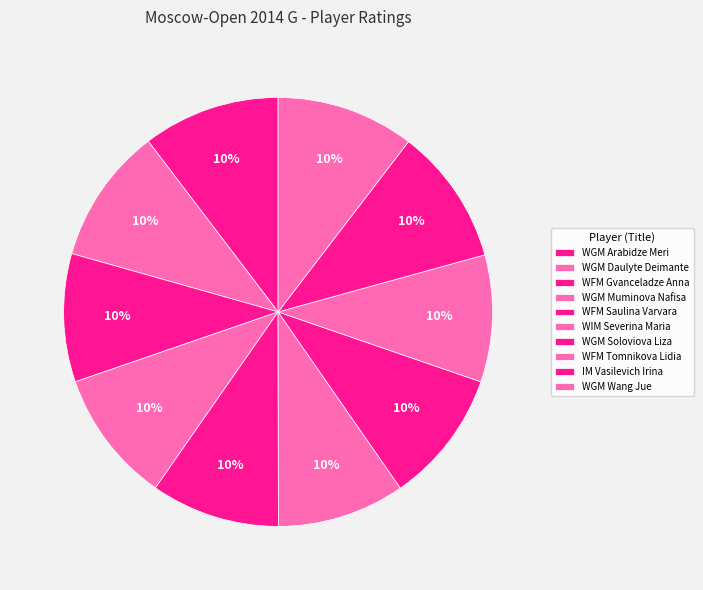

Is there a majority slice in this chart?

No